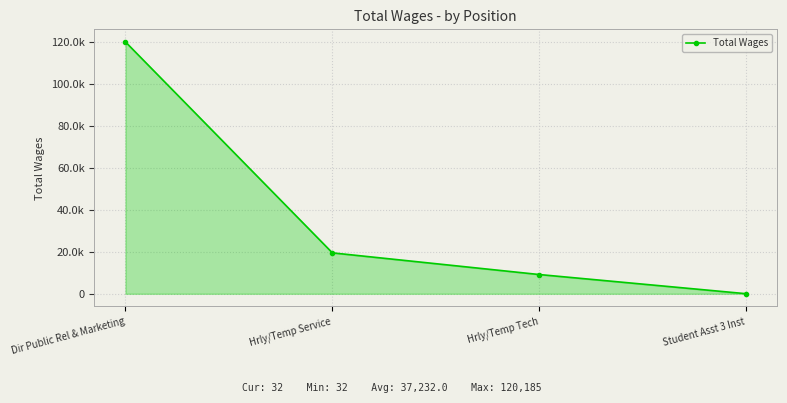

Between Hrly/Temp Service and Student Asst 3 Inst, which is larger?

Hrly/Temp Service